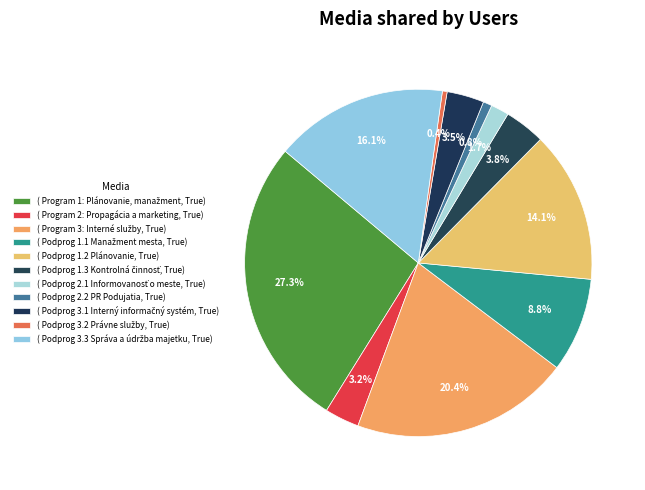

How many segments does this pie chart have?

11